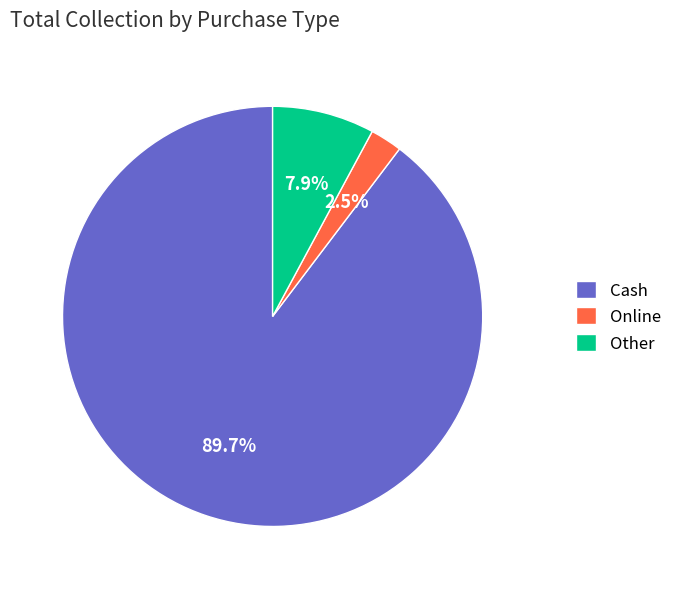

What percentage is the Other slice, to the nearest percent?

8%